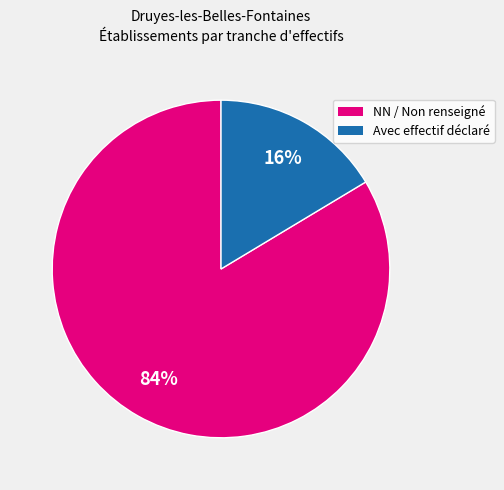

Is there any slice that represents more than half of the pie?

Yes